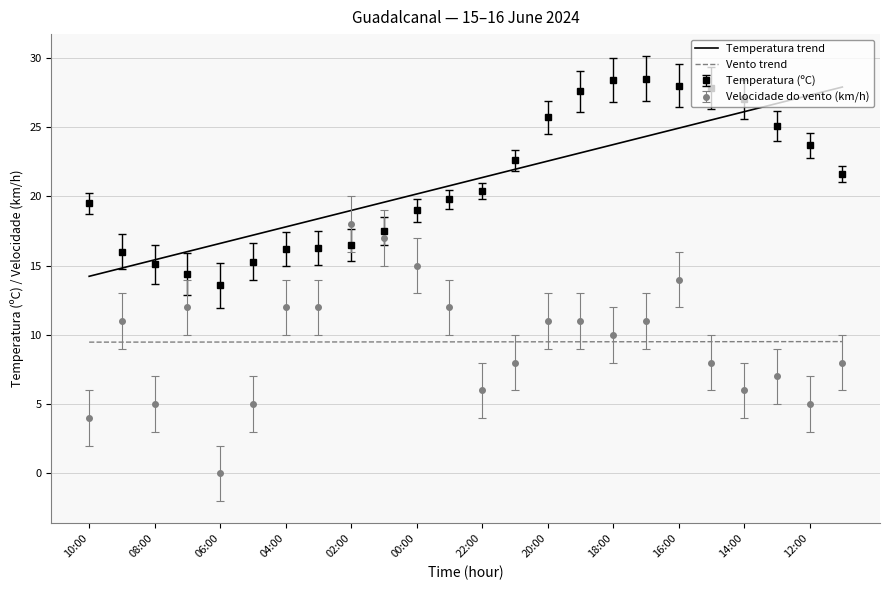

What is the lowest value of the Temperatura trend series?

14.2